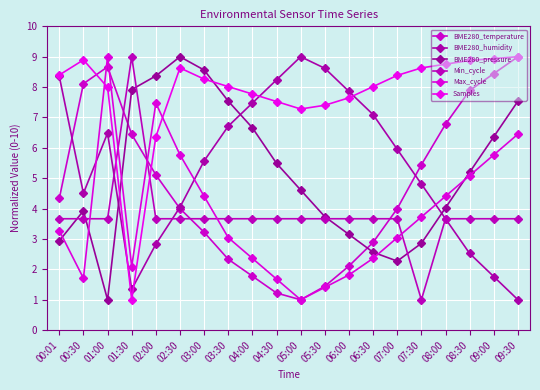

What is the total value across all series at 05:00?

26.6